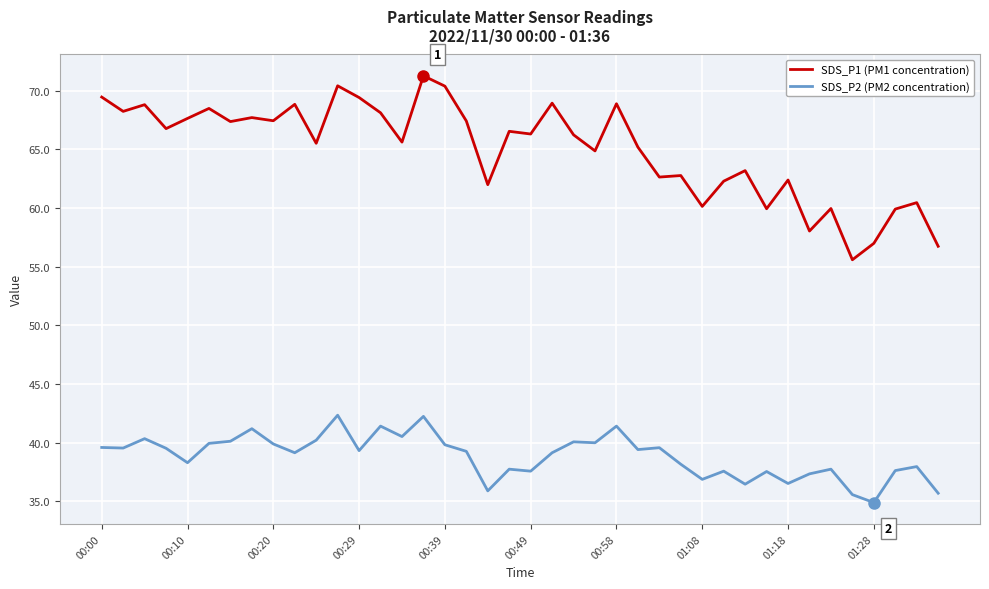

In SDS_P1 (PM1 concentration), how many points are higher than both neighbors (excluding endpoints)?

14